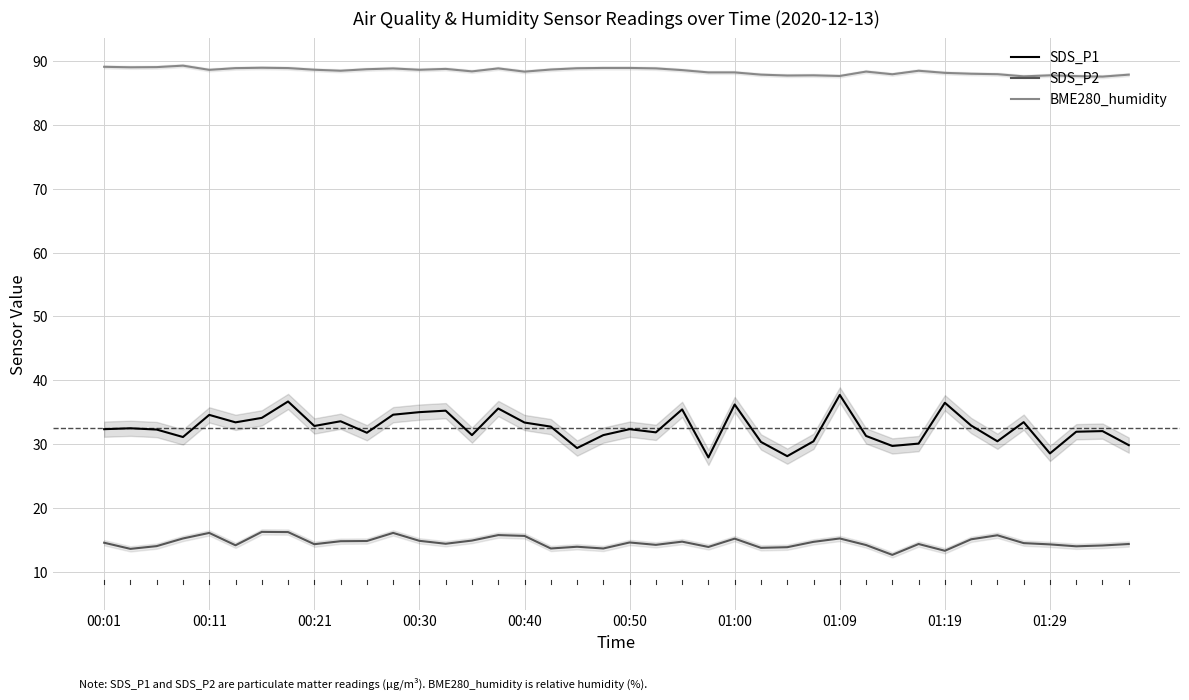

Rank the series at 23 from lowest to highest value.

SDS_P2, SDS_P1, BME280_humidity